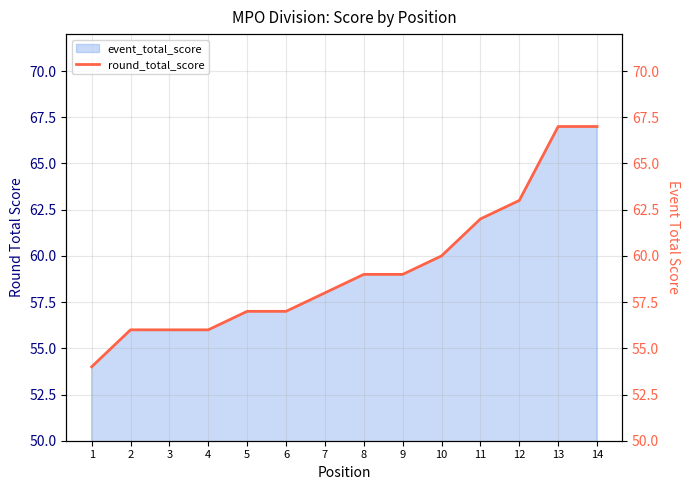

Reading left to right, extract all data points from this chart.

1=54	2=56	3=56	4=56	5=57	6=57	7=58	8=59	9=59	10=60	11=62	12=63	13=67	14=67